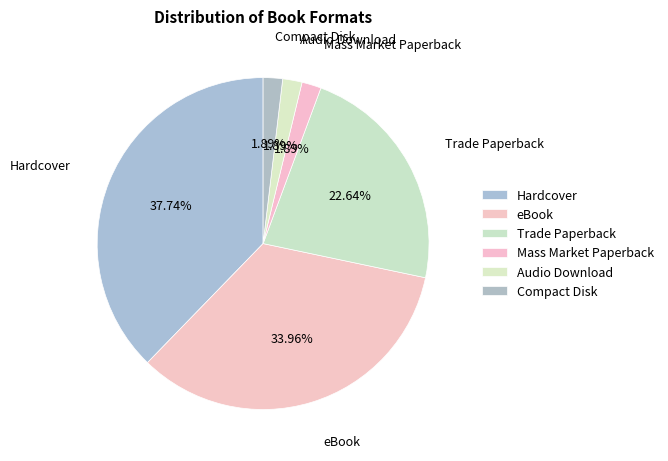

Which category has the biggest portion of the pie?

Hardcover